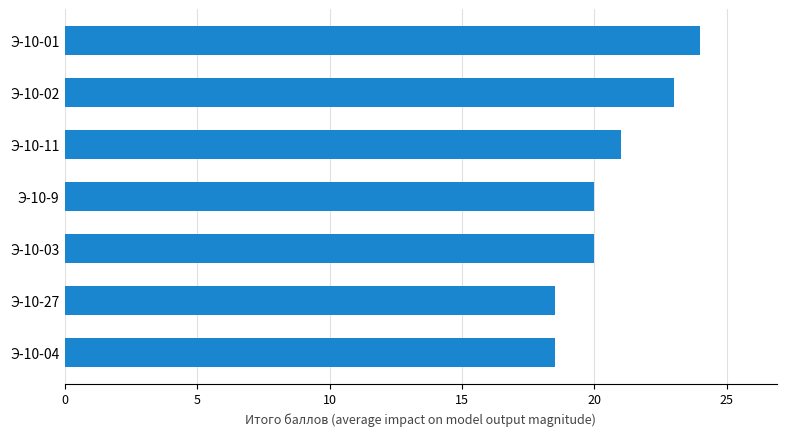

Between Э-10-11 and Э-10-02, which is larger?

Э-10-02